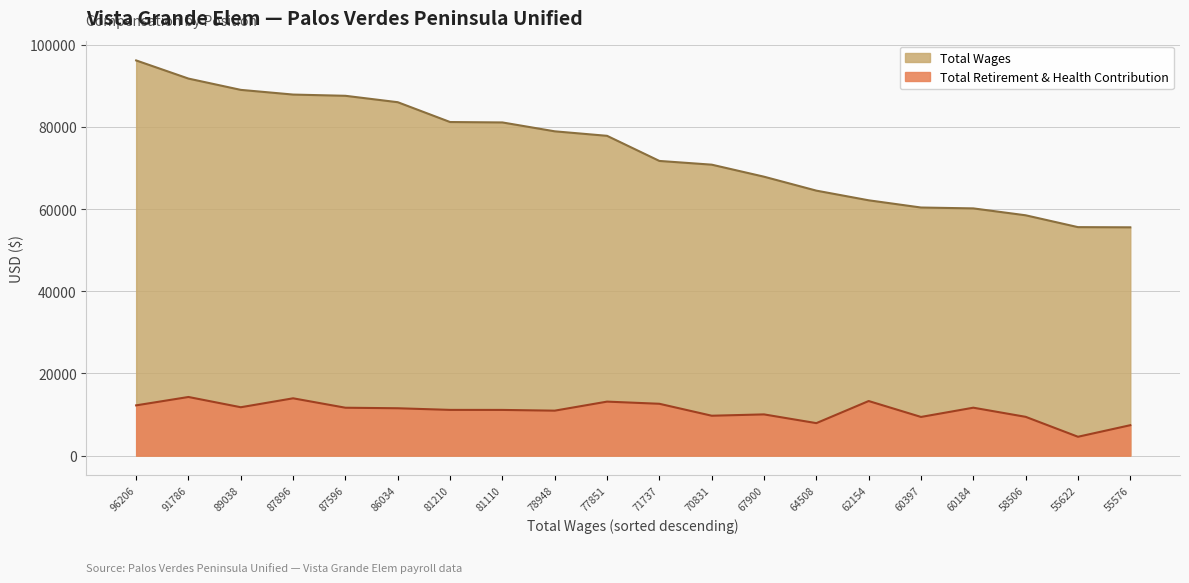

What is the sum of the Total Retirement & Health Contribution values at 67900 and 81110?

21154